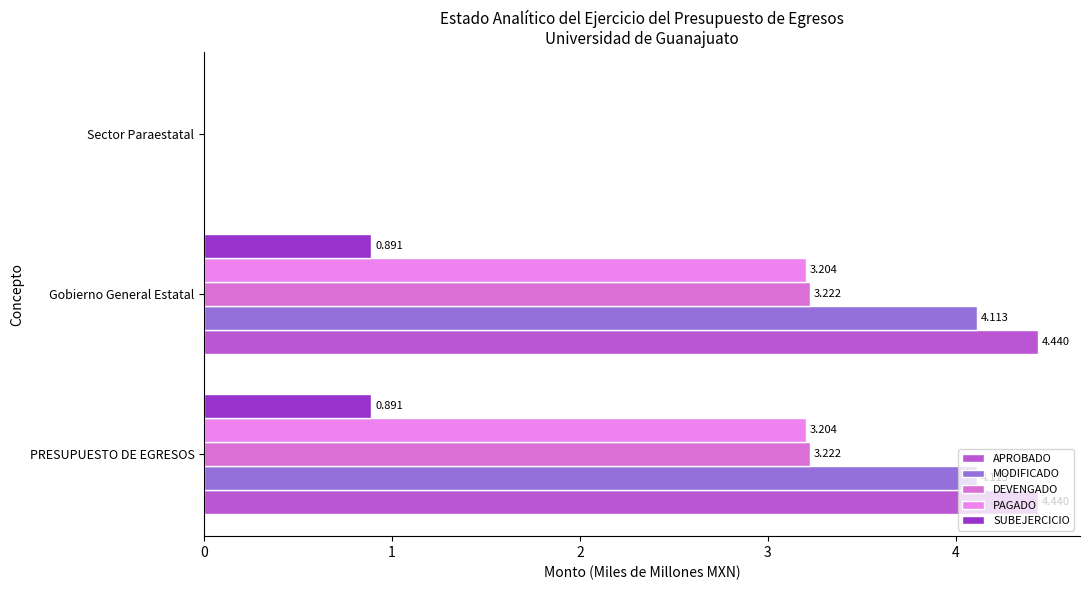

How many distinct data groups are displayed?

5